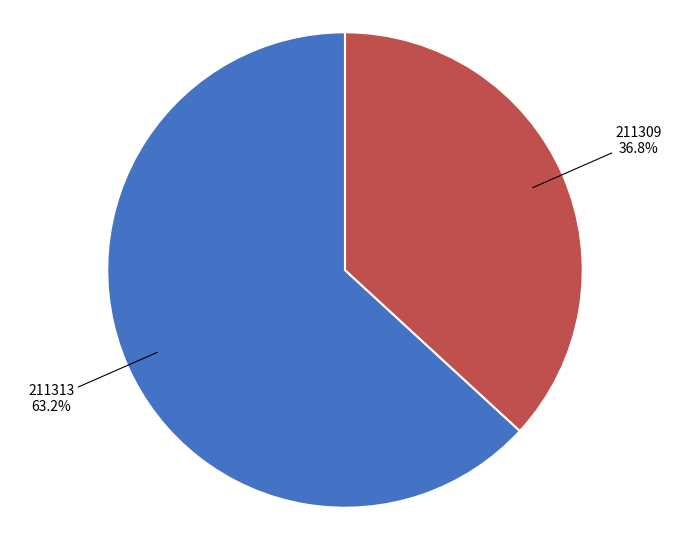

Is it true that 211313 is 68% of the pie?

False